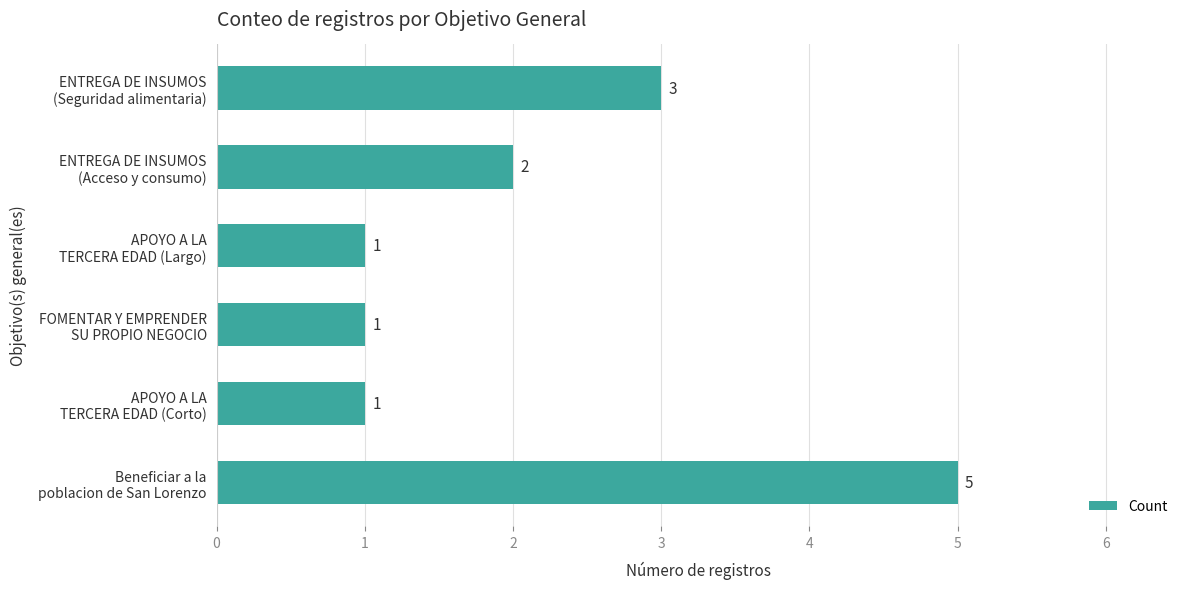

What is the sum of all values?

13